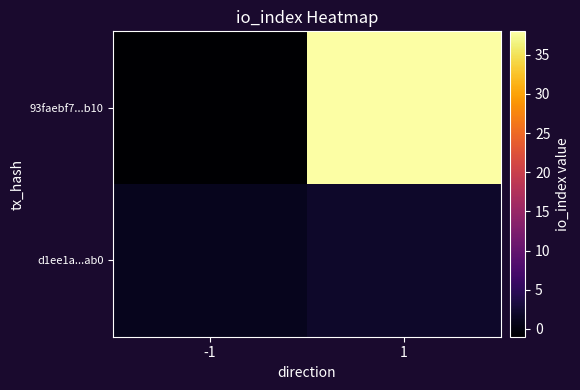

Which series has the widest spread of values?

93faebf7...b10